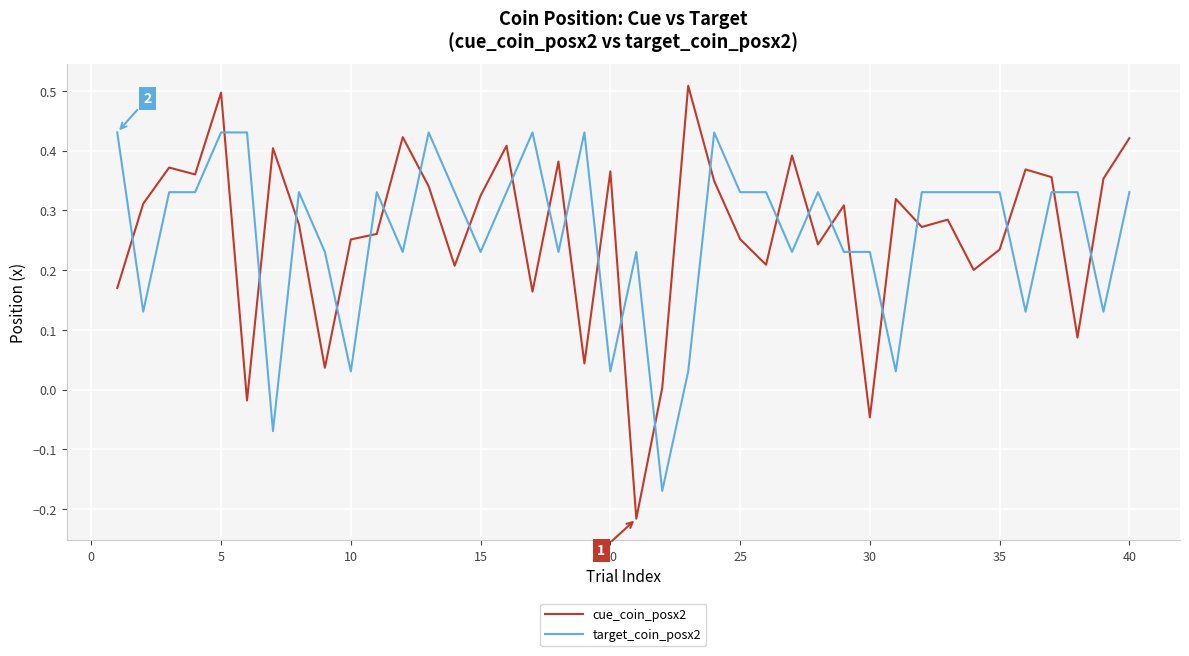

How many times do target_coin_posx2 and cue_coin_posx2 cross each other?

25